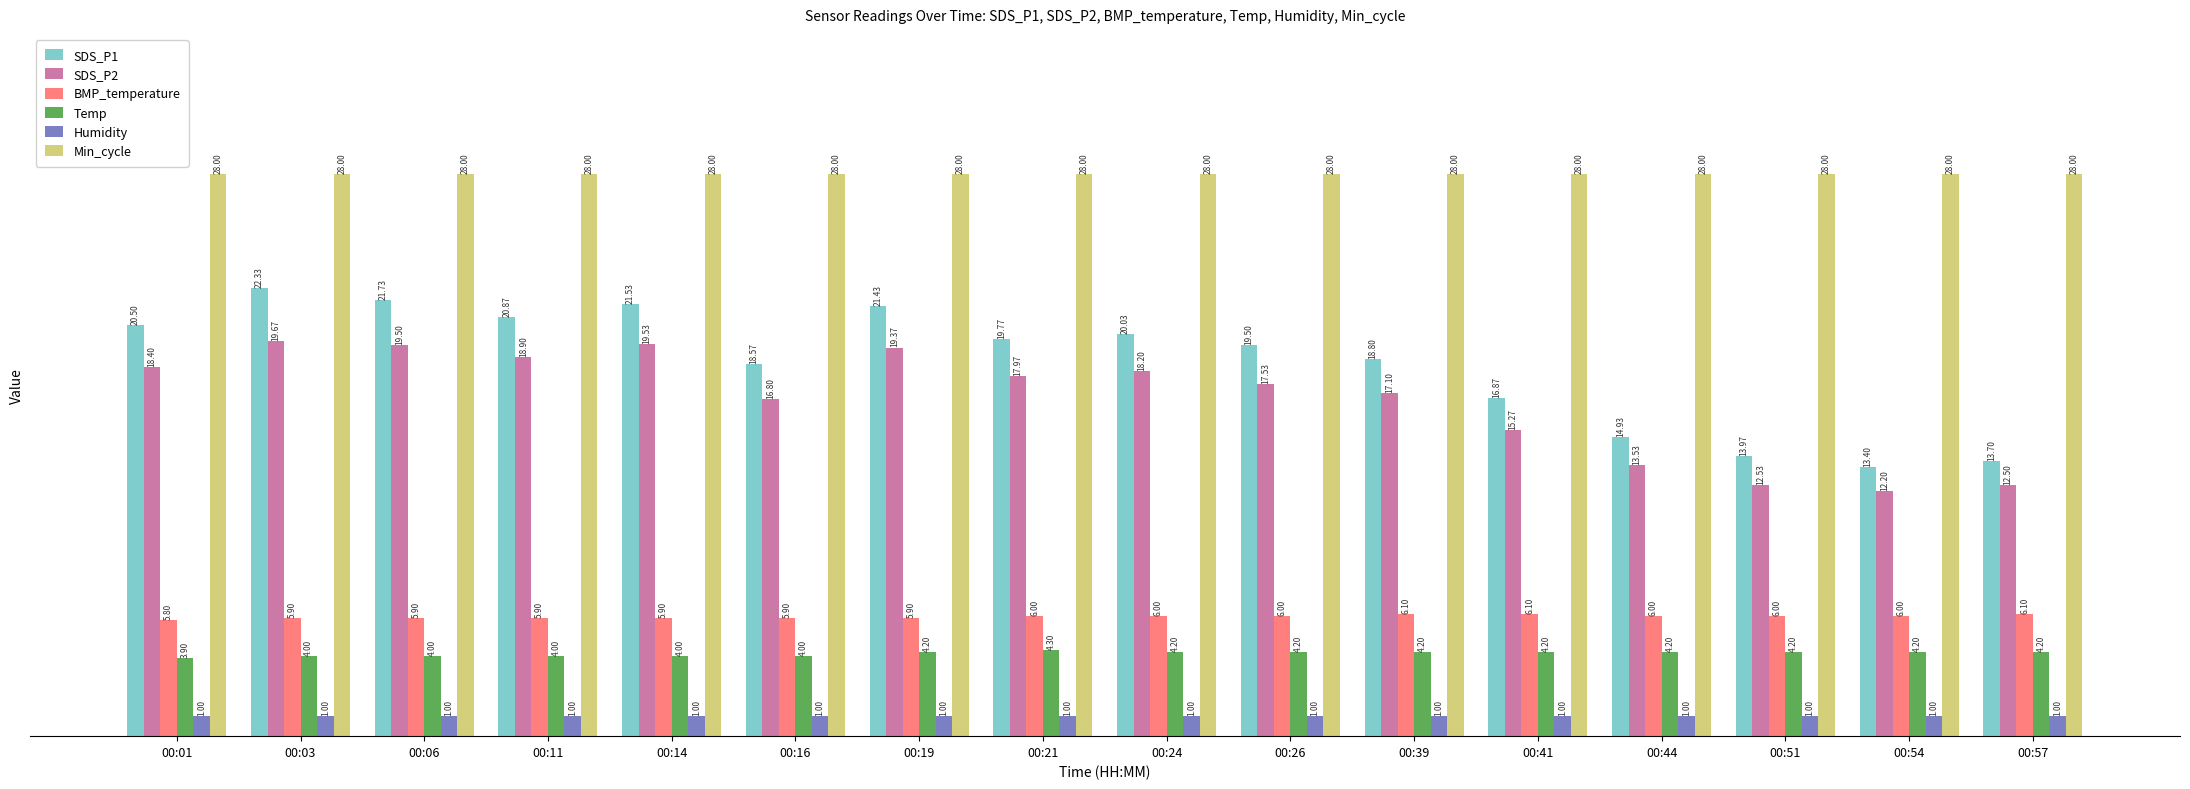

At which label does SDS_P1 first exceed 19?

00:01